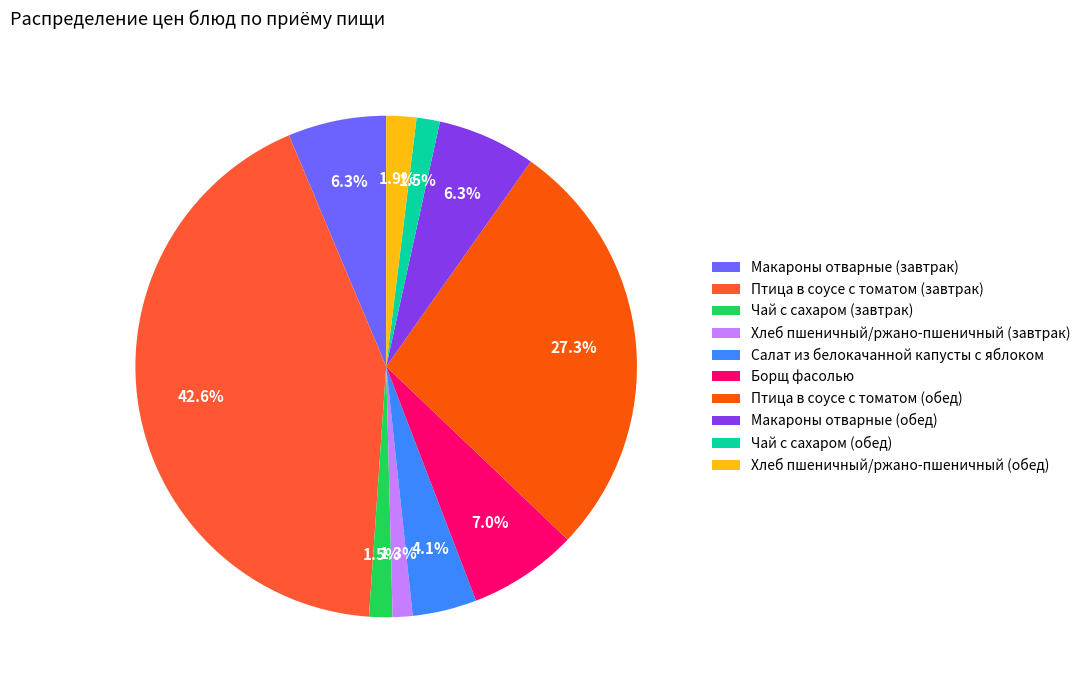

What is the largest slice in the pie chart?

Птица в соусе с томатом (завтрак)